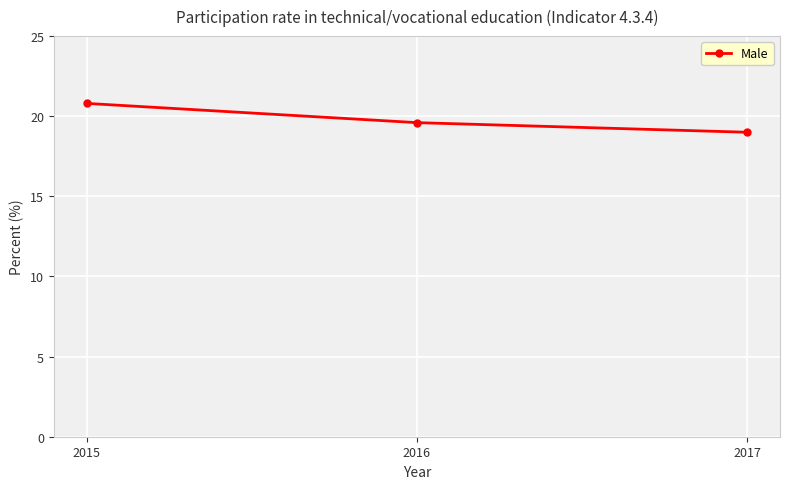

The chart shows a value of 10.9 at 2017. True or false?

False